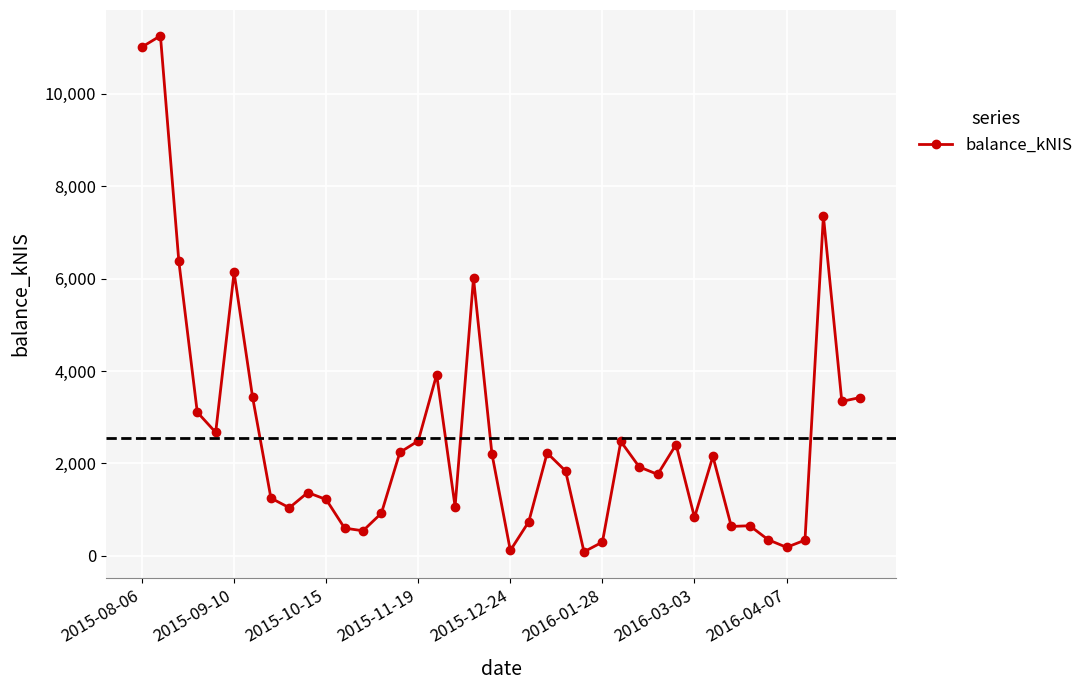

Count the number of categories in the chart.

40